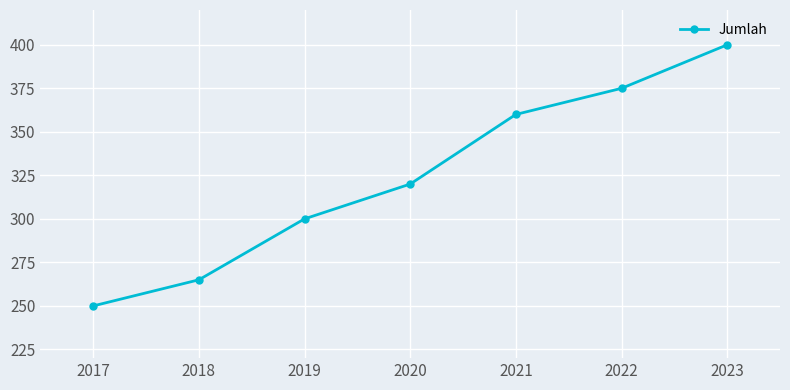

Reading right to left, extract all data points from this chart.

400	375	360	320	300	265	250